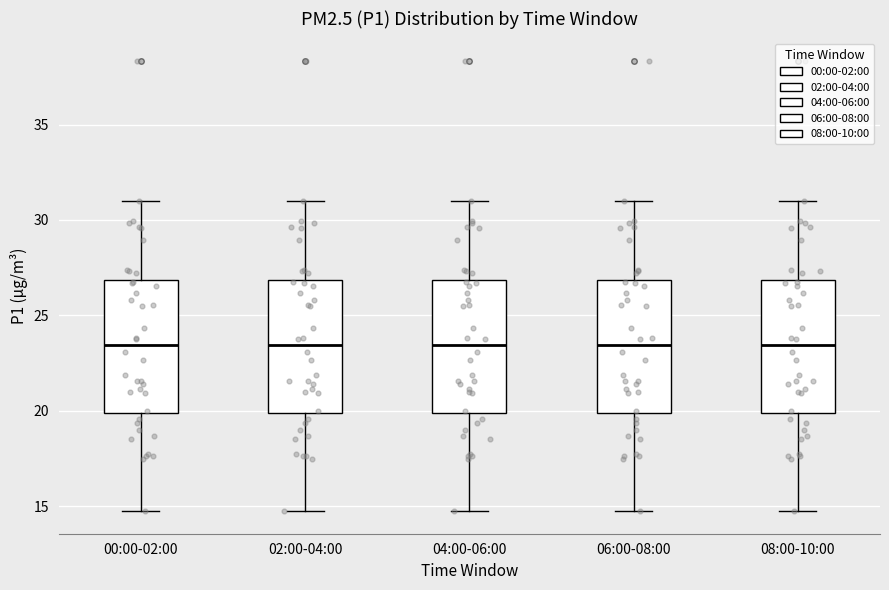

Reading left to right, transcribe this box plot: for each box, give where its median line is, the range the box spans, and where its two whiskers end, as read against the y-axis. The values are not printed on the chart, so give them approximately, as read against the axis.

00:00-02:00: median 23.5, box 20.0 to 27.0, whiskers 14.5 to 31.0
02:00-04:00: median 23.5, box 20.0 to 27.0, whiskers 14.5 to 31.0
04:00-06:00: median 23.5, box 20.0 to 27.0, whiskers 14.5 to 31.0
06:00-08:00: median 23.5, box 20.0 to 27.0, whiskers 14.5 to 31.0
08:00-10:00: median 23.5, box 20.0 to 27.0, whiskers 14.5 to 31.0